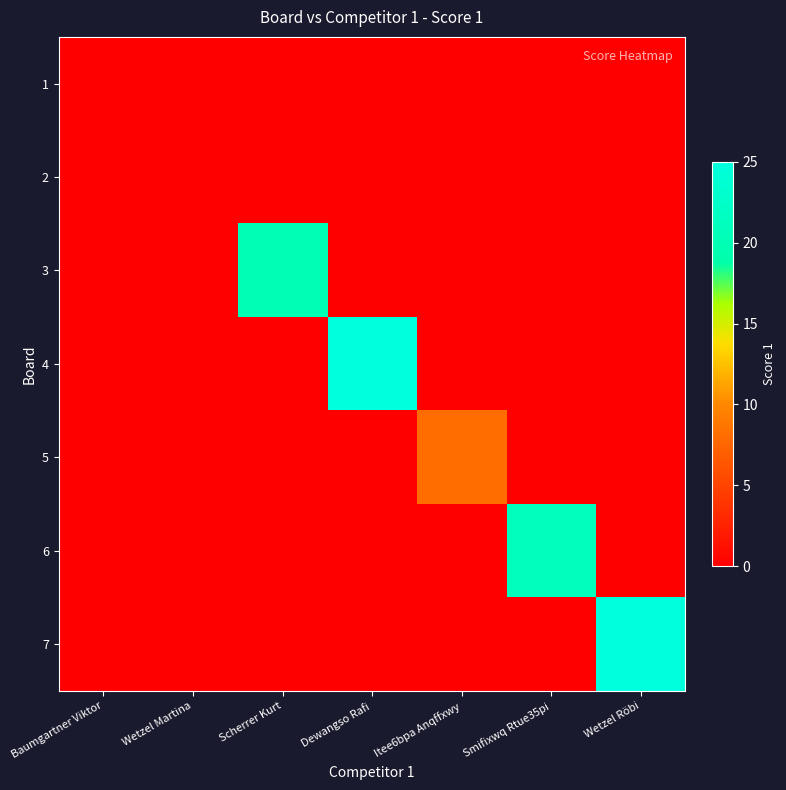

At which category is the sum across all series the highest?

Dewangso Rafi